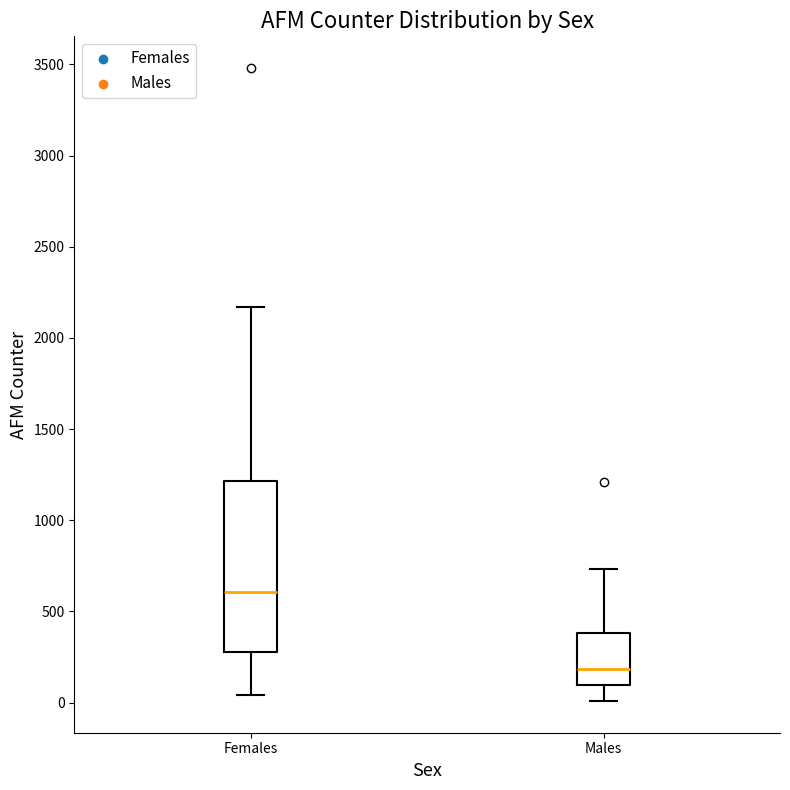

Comparing the boxes themselves (not the whiskers), which one is the tallest?

Females